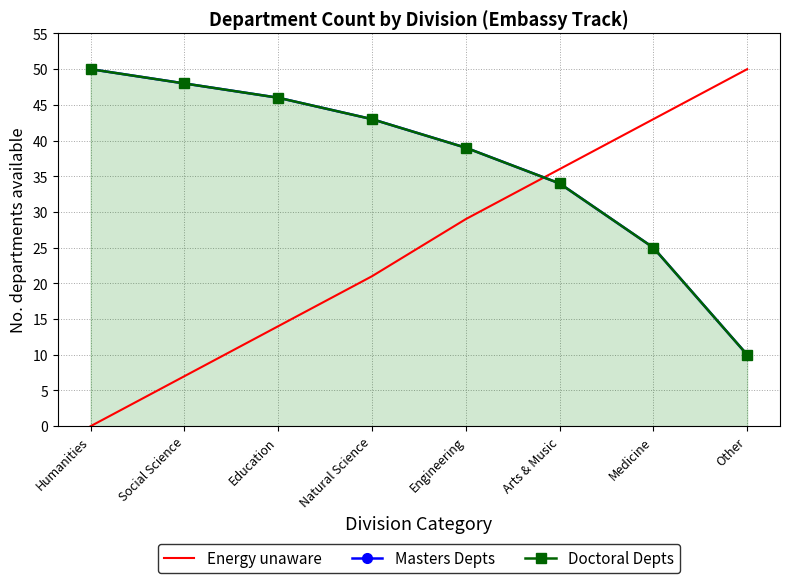

True or false: Energy unaware has more than 1 points higher than both neighbors.

False